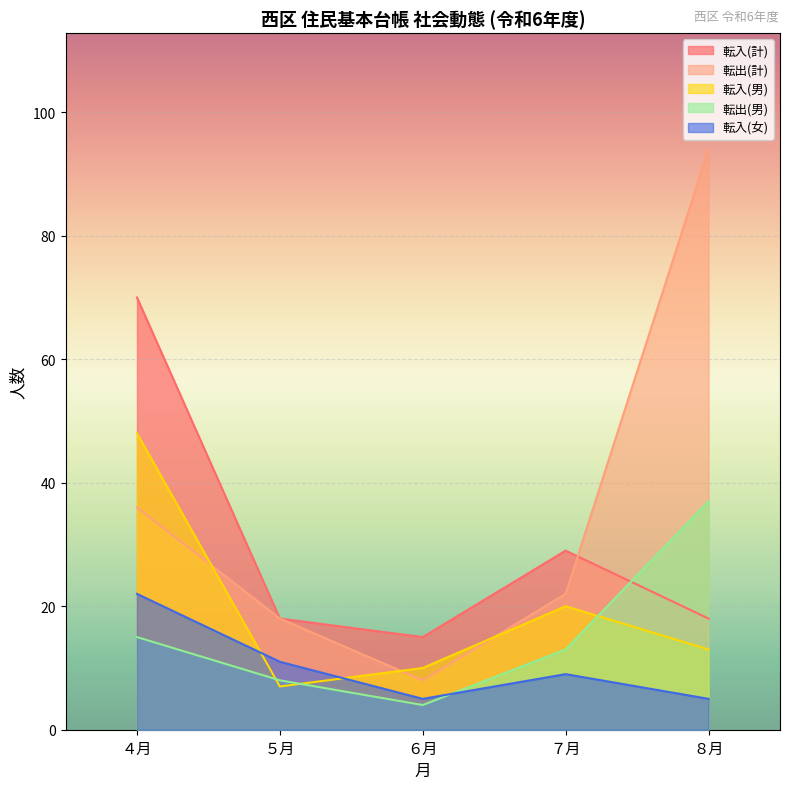

What are all the series names shown in the legend?

転入(計), 転出(計), 転入(男), 転出(男), 転入(女)